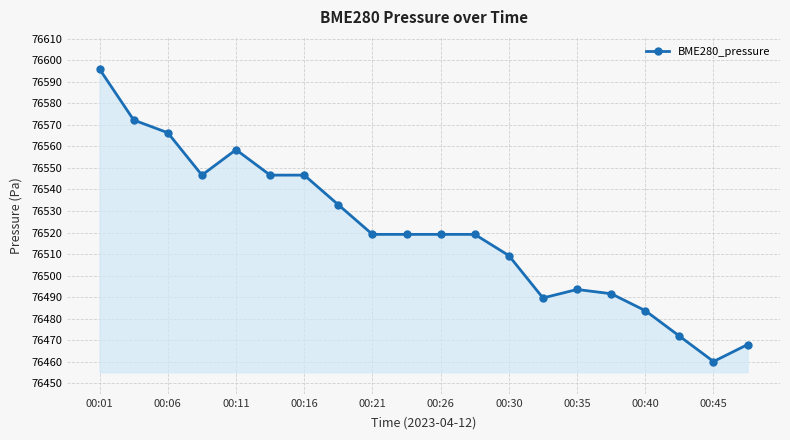

What is the value of the 19th point from the left?

76460.1